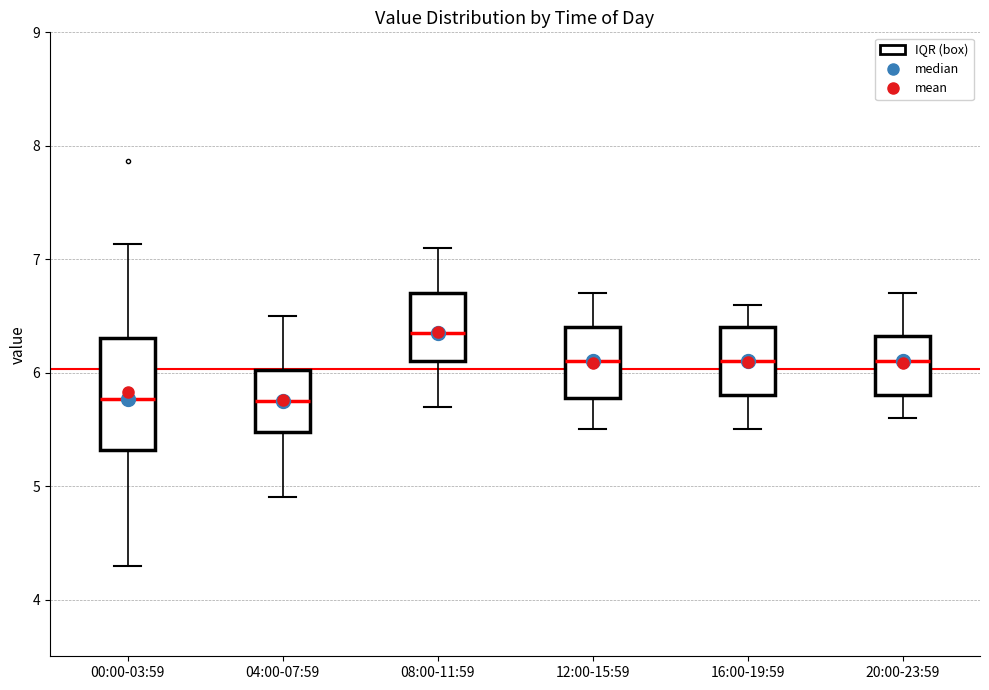

Reading left to right, transcribe this box plot: for each box, give where its median line is, the range the box spans, and where its two whiskers end, as read against the y-axis. The values are not printed on the chart, so give them approximately, as read against the axis.

00:00-03:59: median 5.8, box 5.3 to 6.3, whiskers 4.3 to 7.1
04:00-07:59: median 5.8, box 5.5 to 6.0, whiskers 4.9 to 6.5
08:00-11:59: median 6.4, box 6.1 to 6.7, whiskers 5.7 to 7.1
12:00-15:59: median 6.1, box 5.8 to 6.4, whiskers 5.5 to 6.7
16:00-19:59: median 6.1, box 5.8 to 6.4, whiskers 5.5 to 6.6
20:00-23:59: median 6.1, box 5.8 to 6.3, whiskers 5.6 to 6.7